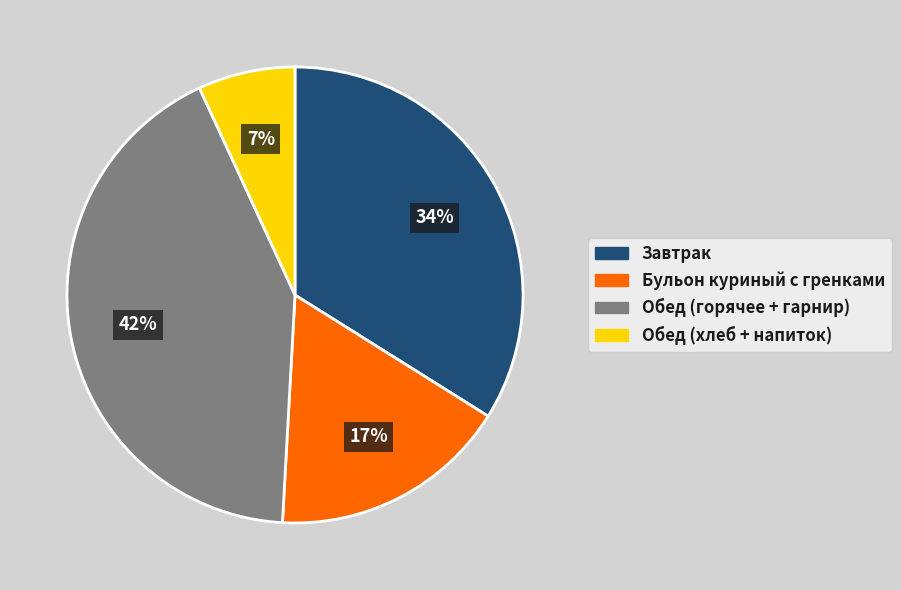

Is there any slice that represents more than half of the pie?

No